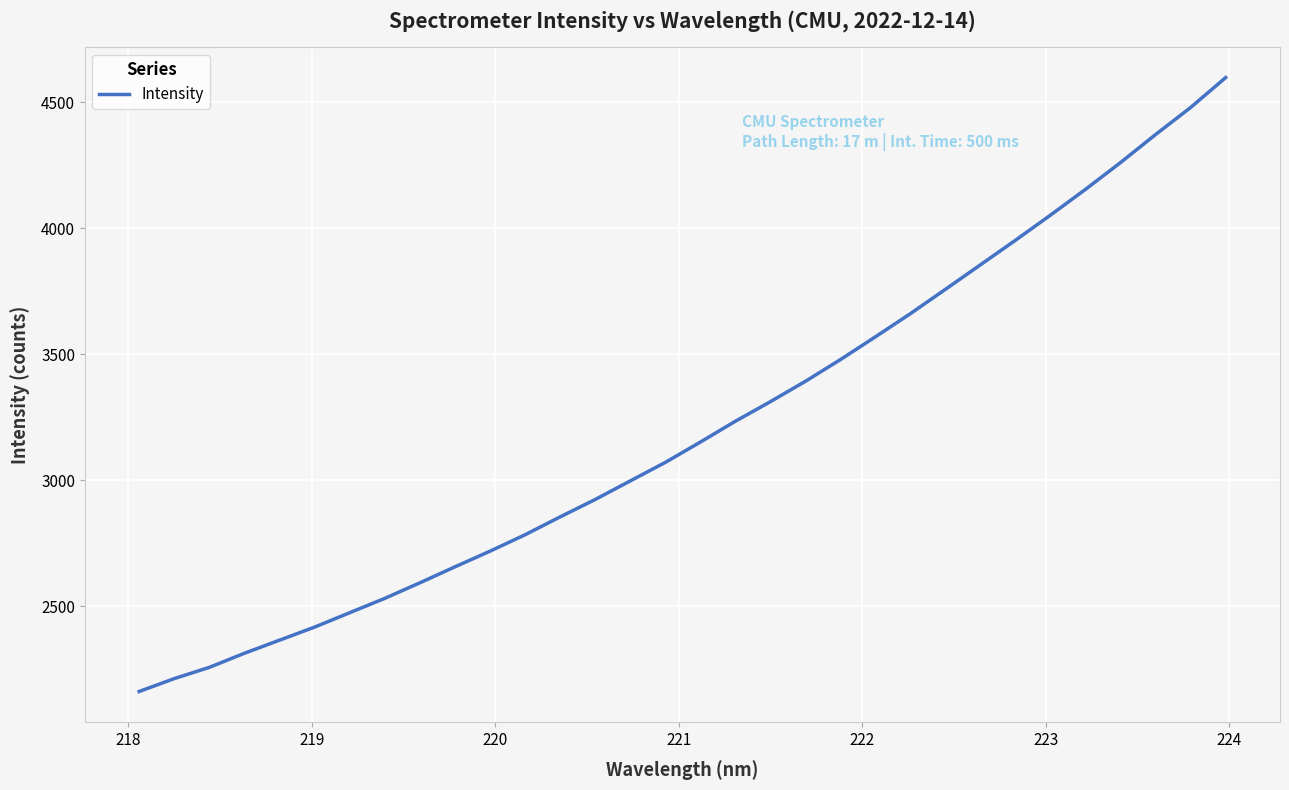

What is the minimum value shown in the chart?

2162.0